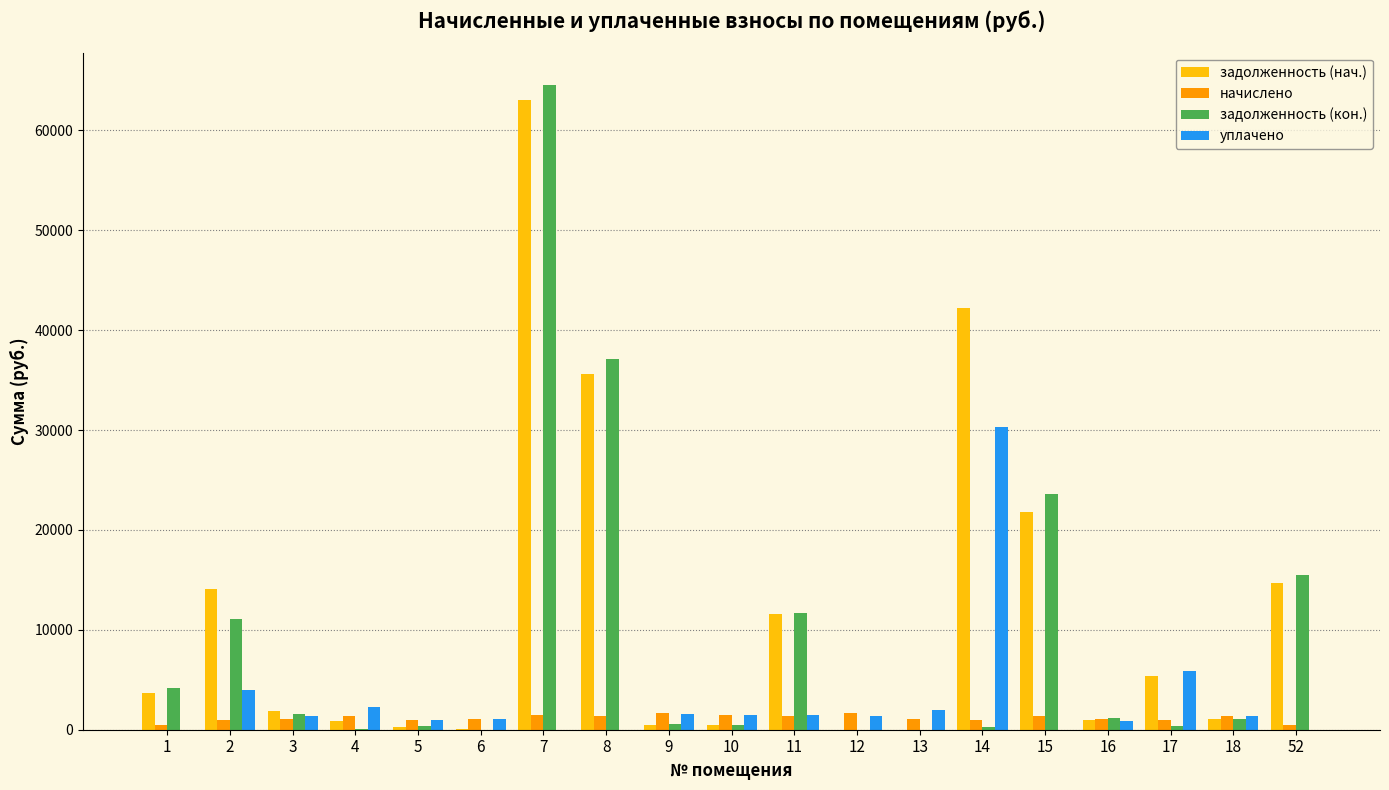

At which category is the sum across all series the highest?

7